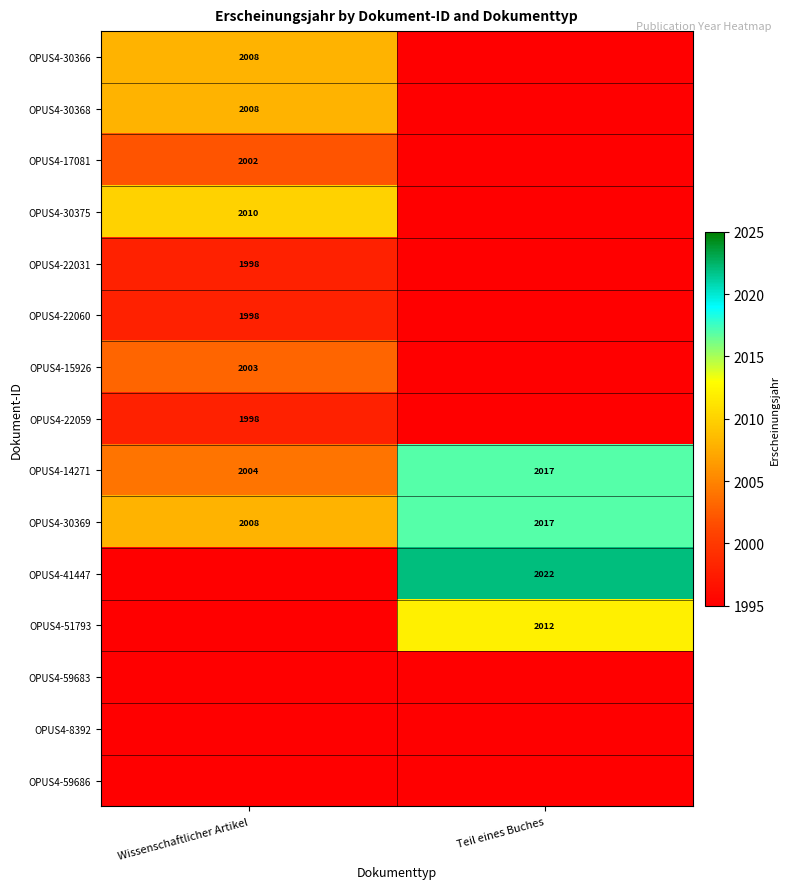

Is it true that OPUS4-30369 equals 3007 at Wissenschaftlicher Artikel?

False